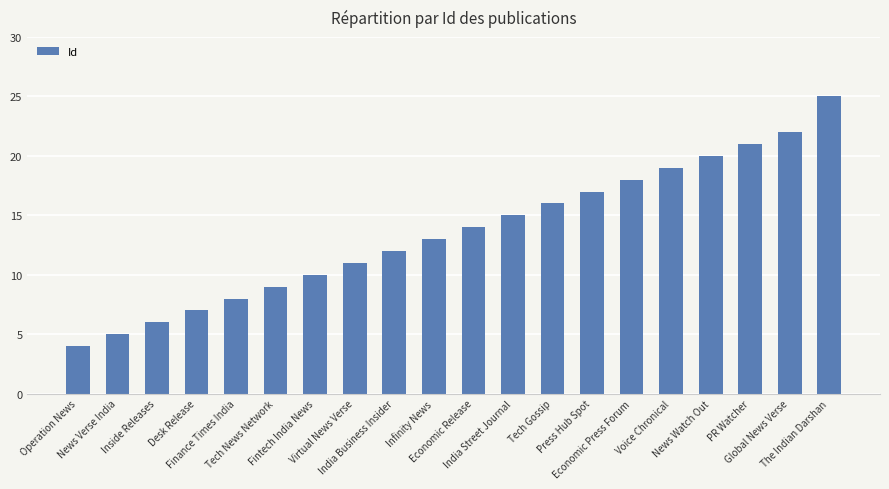

Reading left to right, what are all the values shown in this chart?

4	5	6	7	8	9	10	11	12	13	14	15	16	17	18	19	20	21	22	25